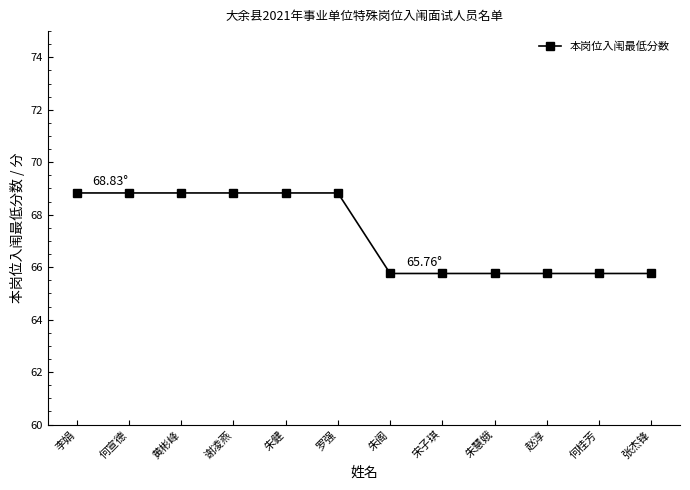

What is the difference between the maximum and minimum values?

3.1